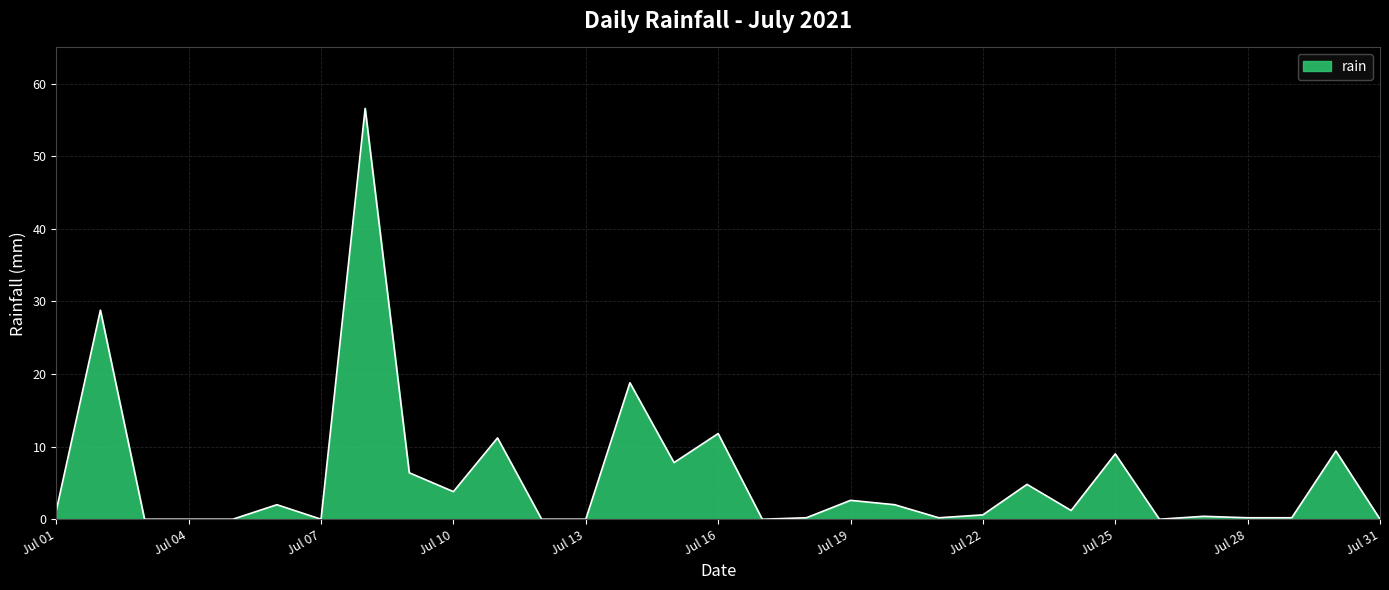

What is the greatest value displayed?

56.6